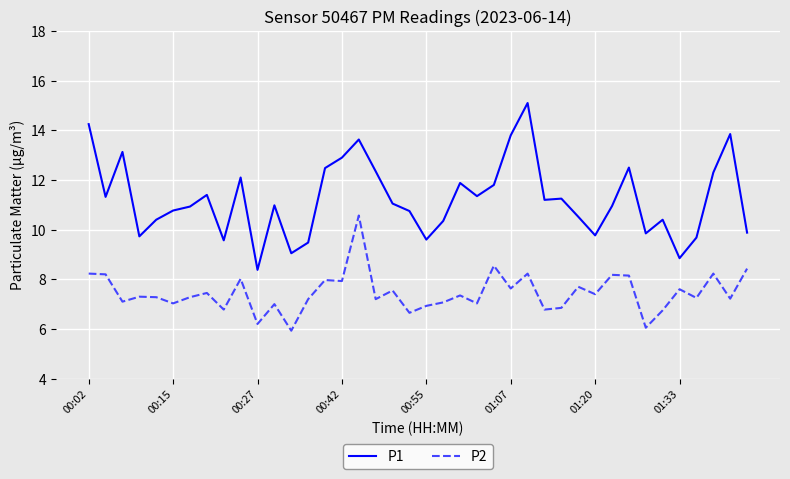

True or false: P1 and P2 intersect in this chart.

False